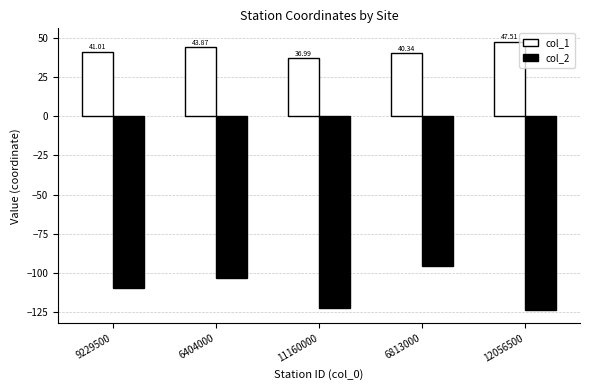

Read the col_2 value at 9229500.

-109.7